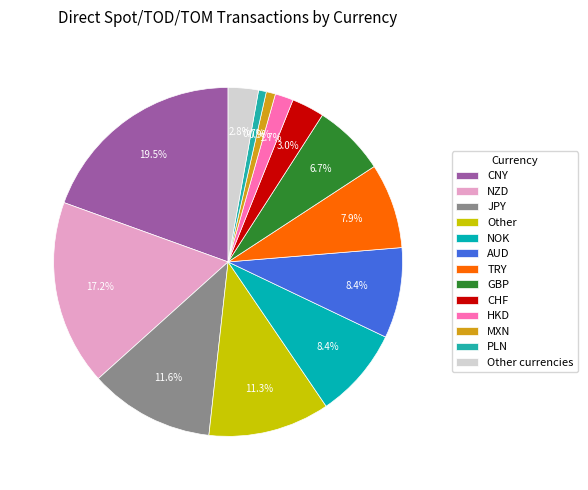

What portion of the pie excludes CHF?

97.0%